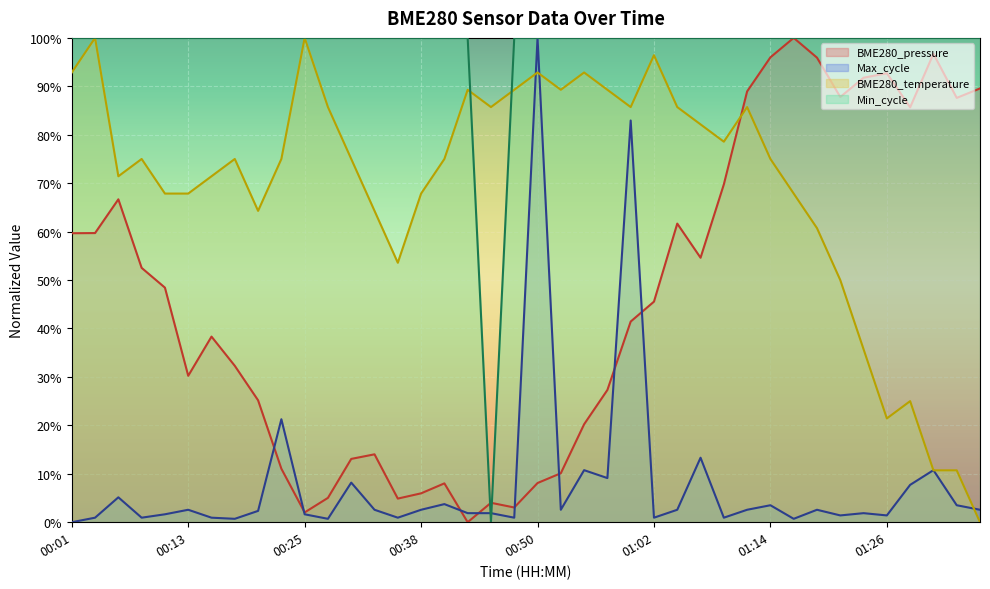

Rank the categories by value from highest to lowest.

00:04, 00:25, 01:02, 00:01, 00:50, 00:55, 00:42, 00:47, 00:52, 00:57, 00:28, 00:45, 00:59, 01:04, 01:12, 01:07, 01:09, 00:08, 00:18, 00:23, 00:30, 00:40, 01:14, 00:06, 00:16, 00:11, 00:13, 00:38, 01:17, 00:21, 00:33, 01:19, 00:35, 01:21, 01:24, 01:29, 01:26, 01:31, 01:34, 01:36